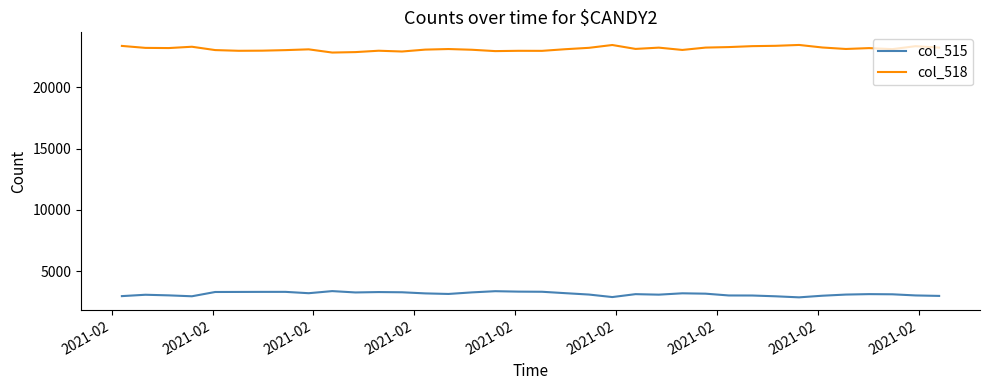

True or false: col_515 and col_518 cross at least once.

False